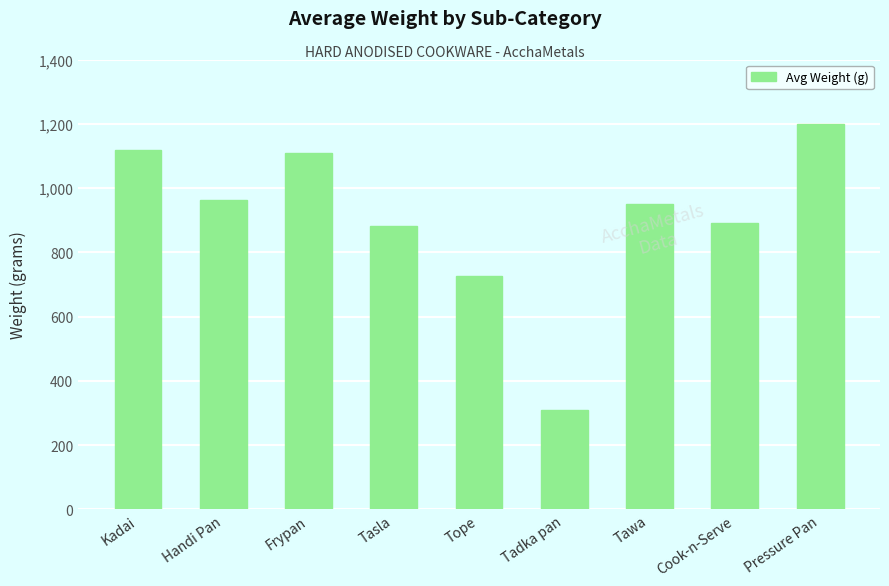

Between Tasla and Pressure Pan, which is larger?

Pressure Pan